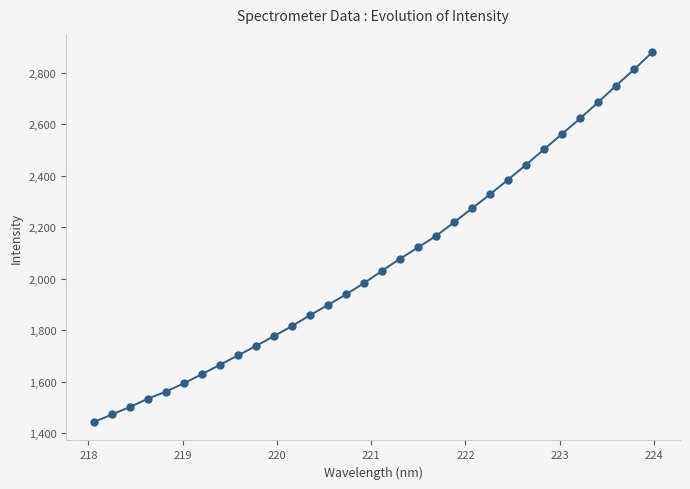

What is the difference between the second highest and second lowest values?

1339.6